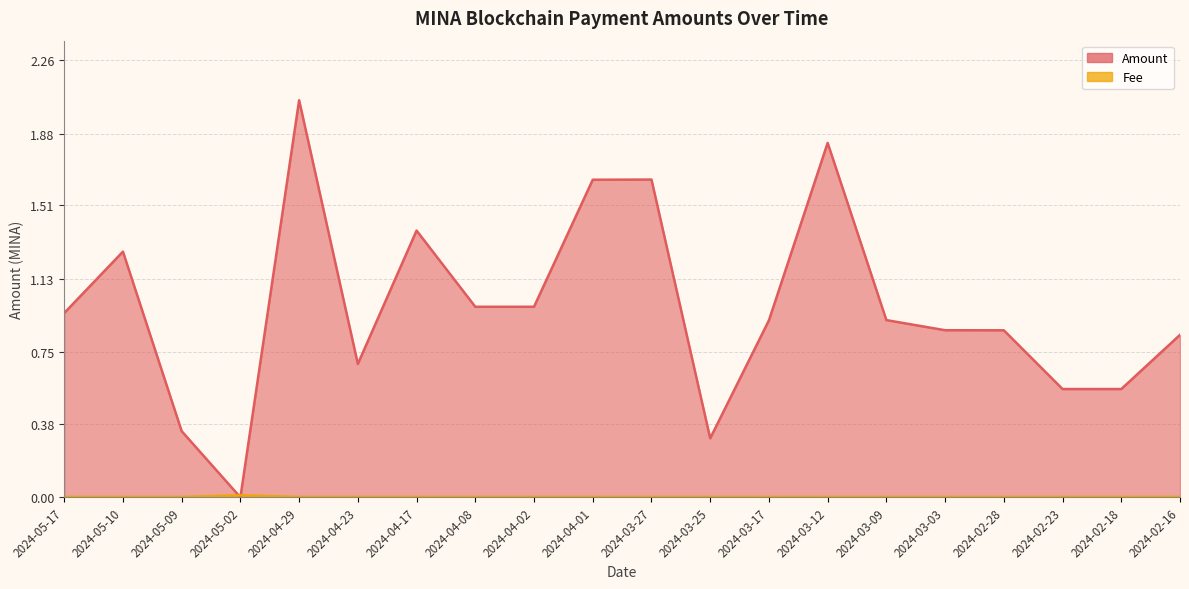

Rank the series by their average value, from lowest to highest.

Fee, Amount